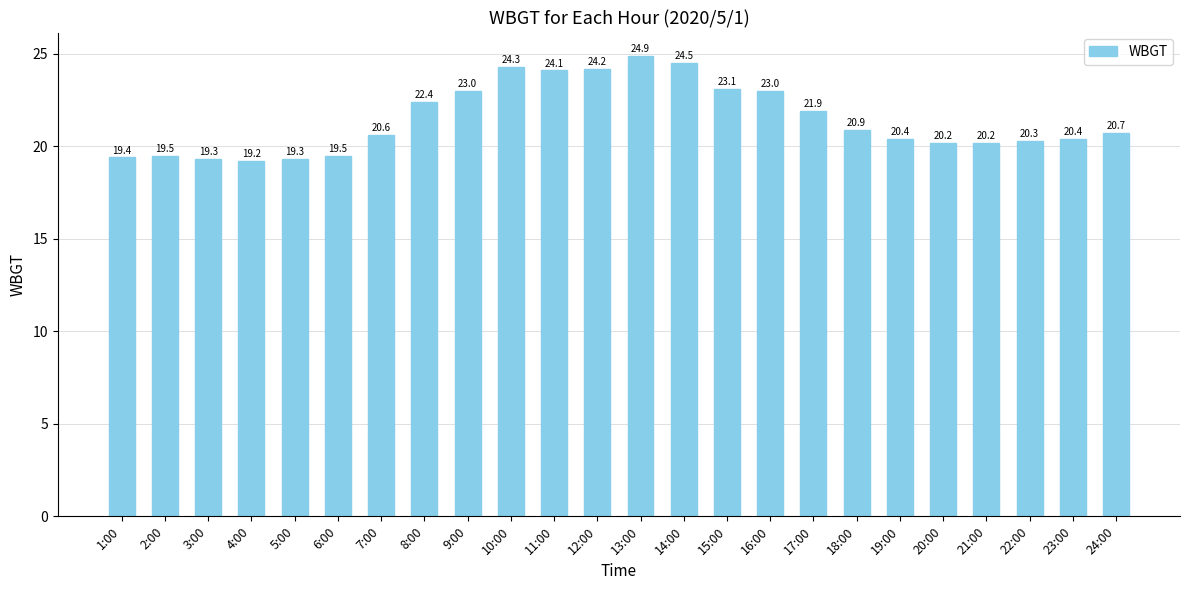

What is the difference between the values at 21:00 and 22:00?

0.1